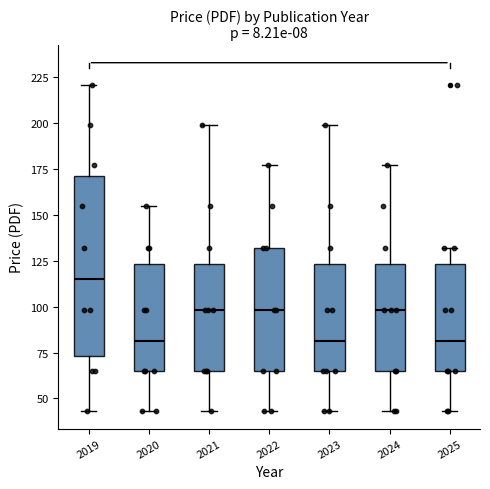

Where does the median line of the box at x = 2023 sit on the y-axis? The values are not printed on the chart, so give them approximately, as read against the axis.

80